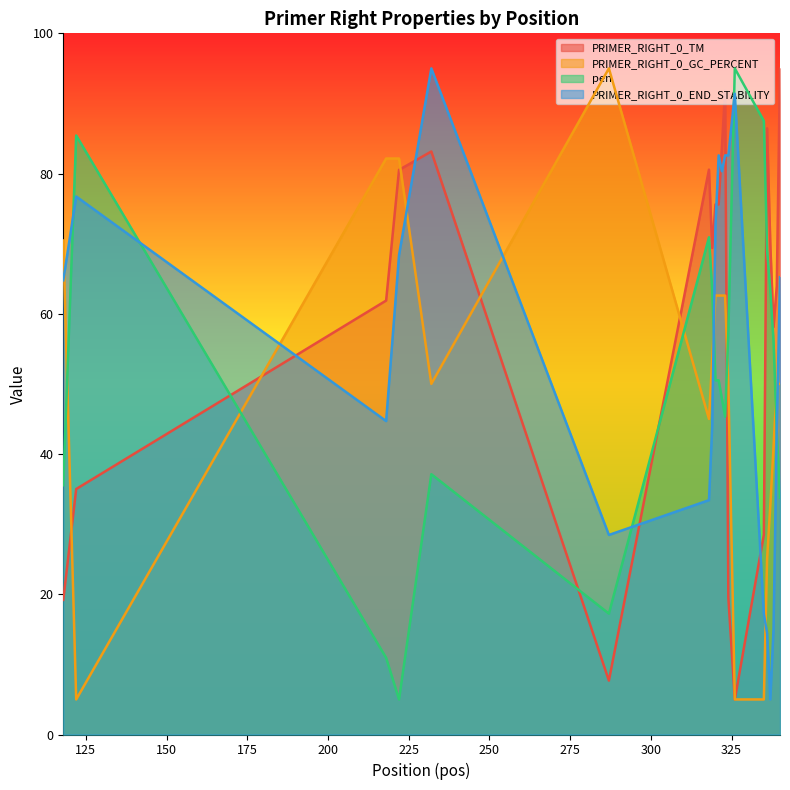

What is the difference between the highest and lowest values at 324?

63.1